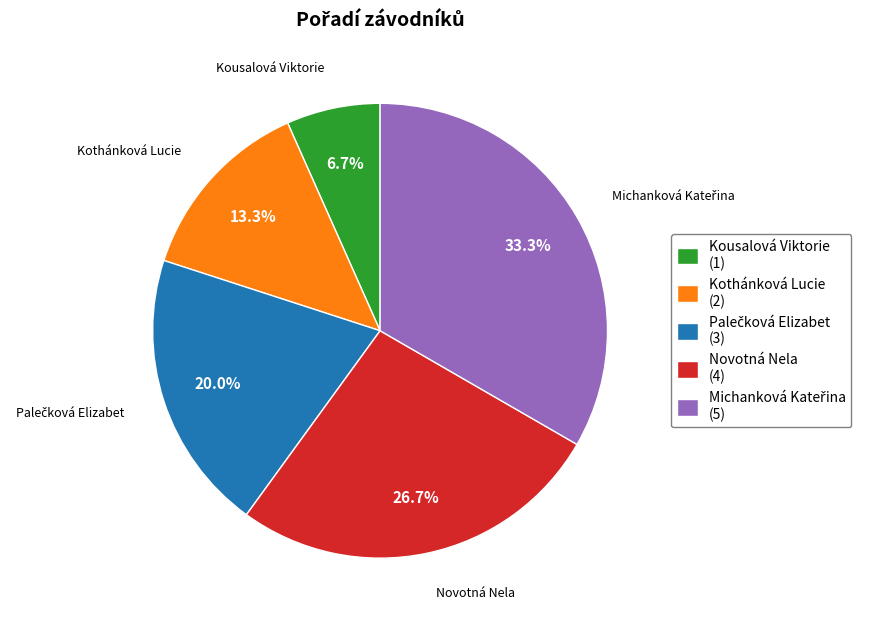

Is it true that Kousalová Viktorie is 7% of the pie?

True